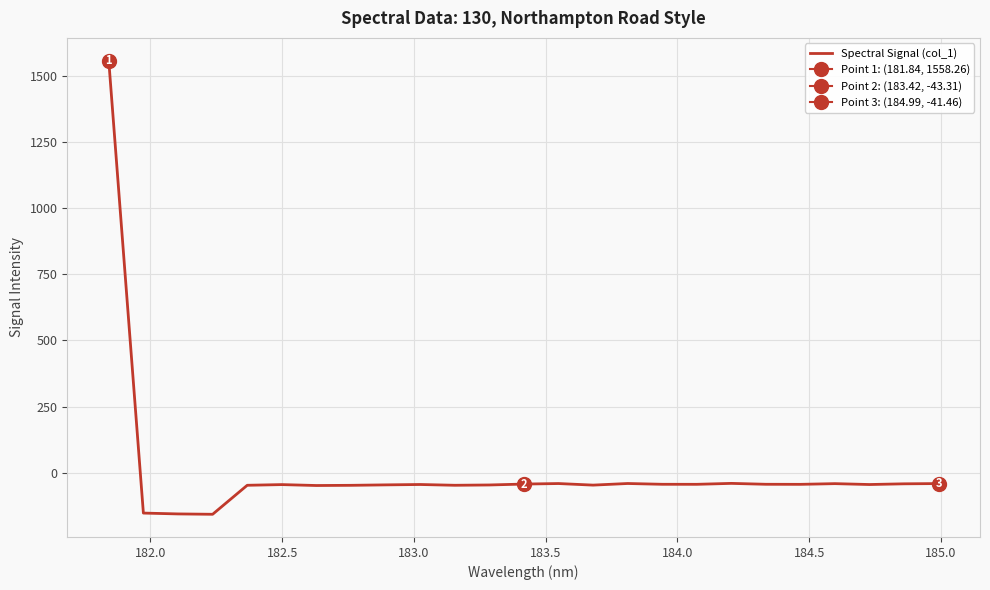

Reading right to left, transcribe all the data shown in this chart.

-41.5	-42.4	-45.1	-41.7	-44.4	-44.1	-40.7	-44.3	-44.2	-41.2	-47.3	-41.4	-43.3	-46.7	-47.9	-45.0	-46.4	-48.1	-48.8	-45.3	-47.9	-157.6	-156.2	-153.0	1558.3